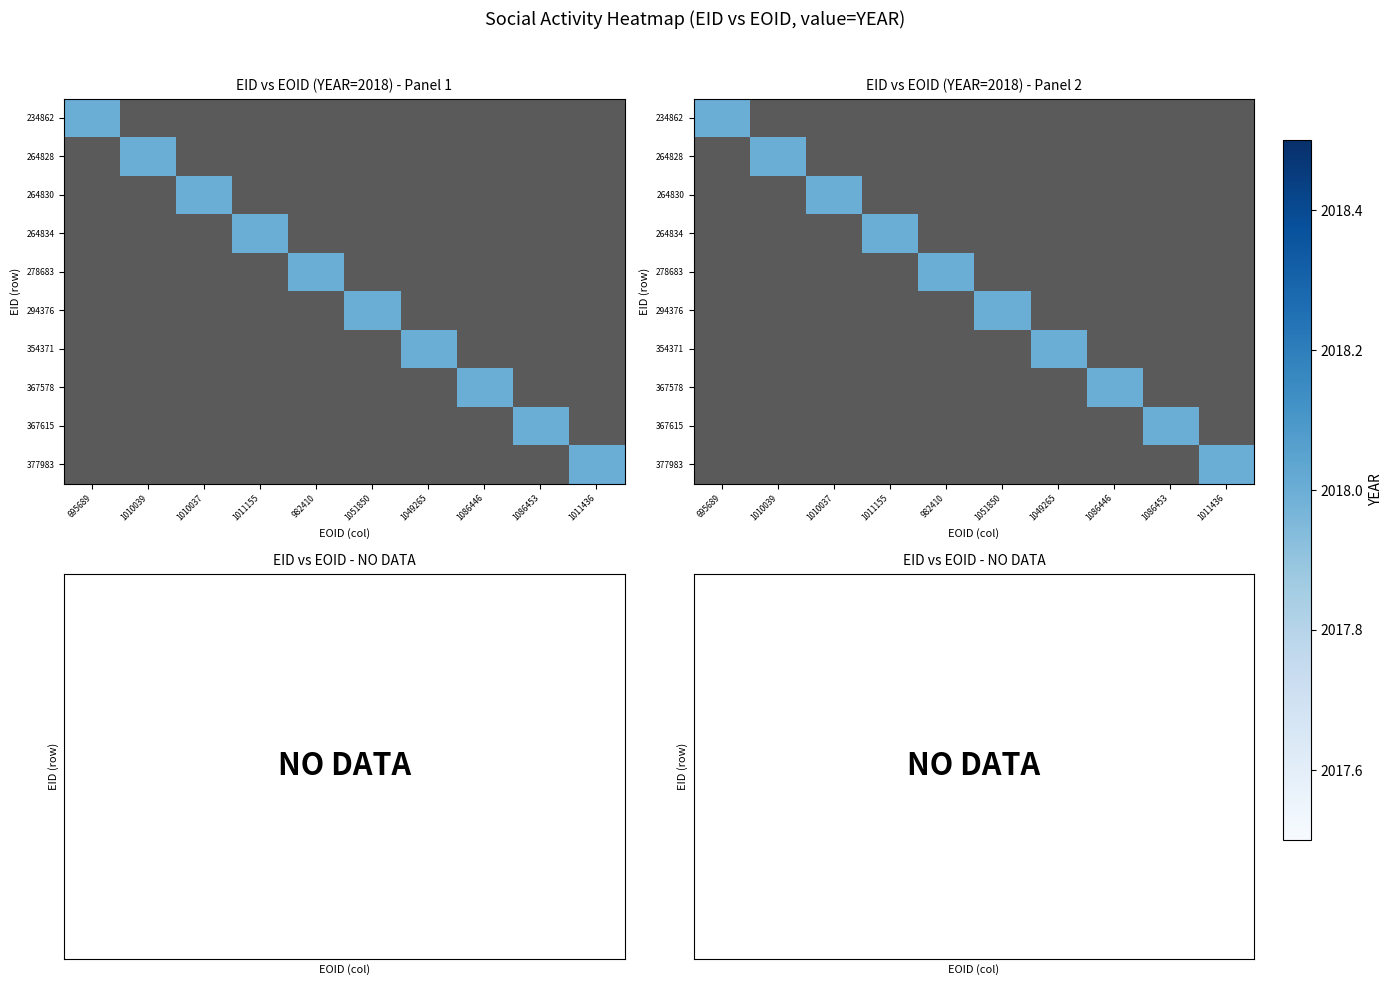

How many values in 278683 are above zero?

1